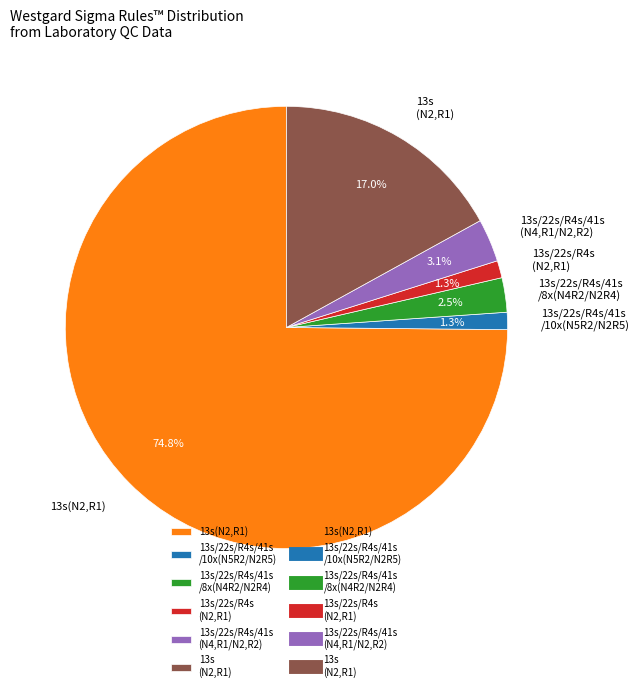

Does 13s(N2,R1) represent more than half of the total?

Yes